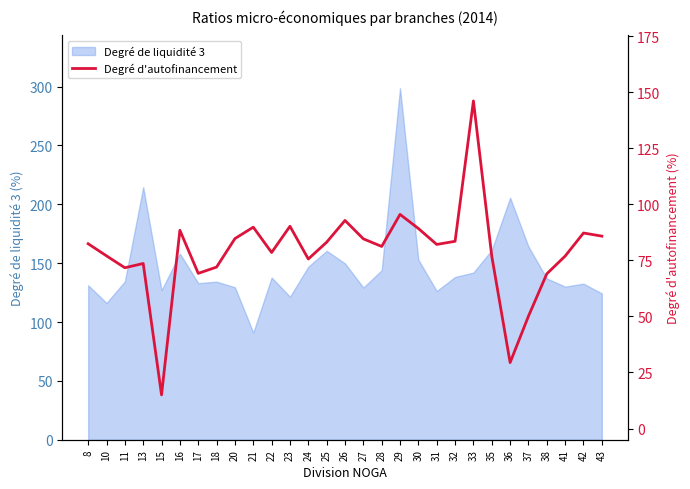

At which label does Degré de liquidité 3 reach its minimum?

21